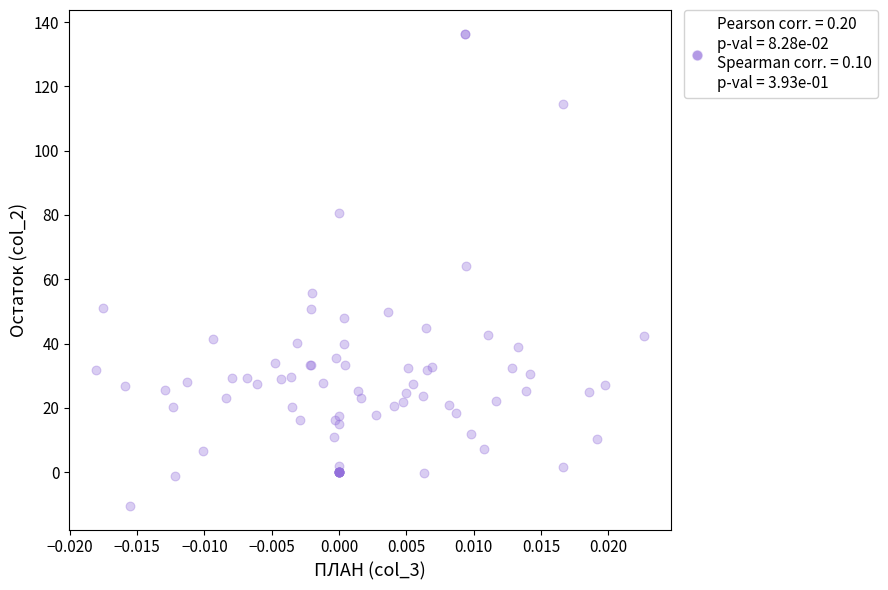

What Y value in the scatter plot is closest to 62?

64.2